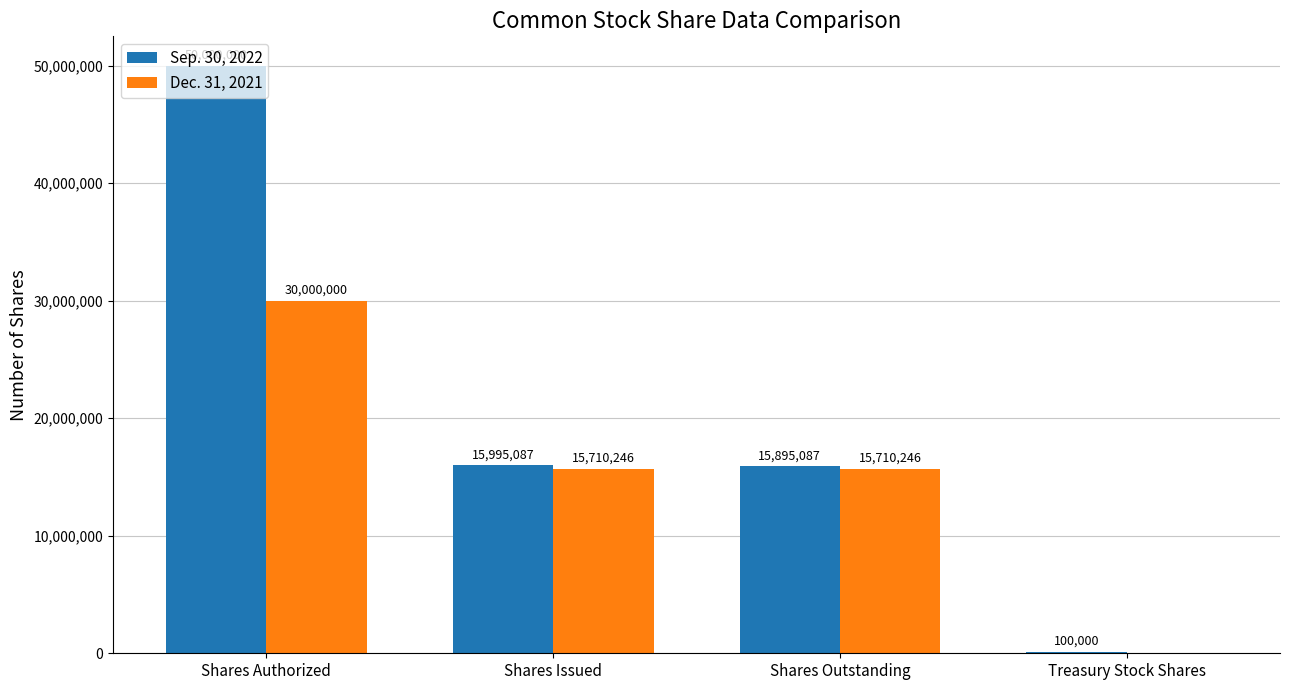

At which label does Dec. 31, 2021 reach its peak?

Shares Authorized